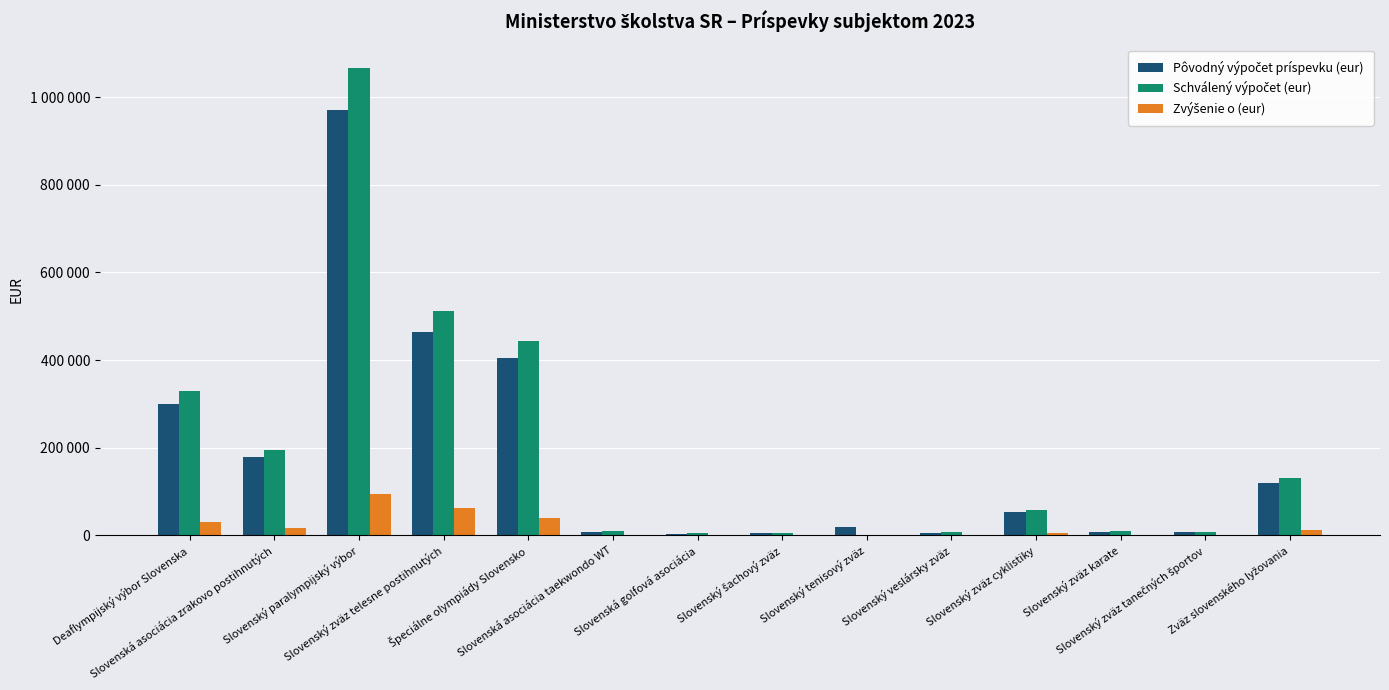

What is the greatest value displayed?

1066397